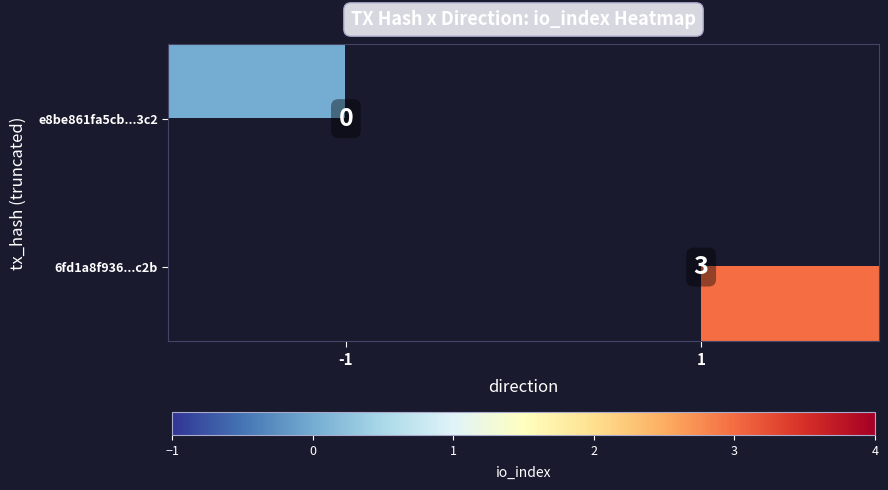

Is the value of 6fd1a8f936...c2b at 1 greater than the value of e8be861fa5cb...3c2 at -1?

Yes